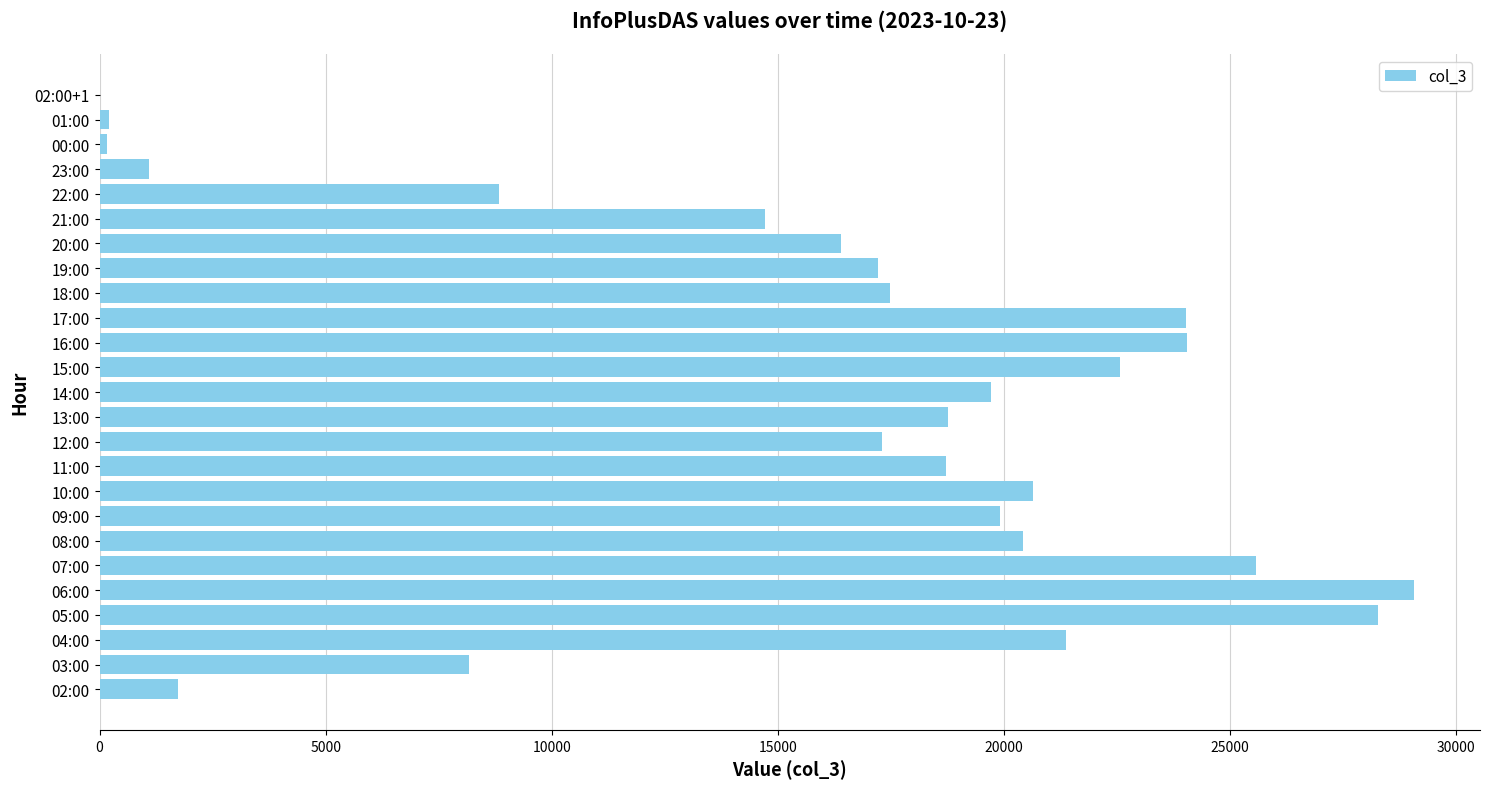

The value at 19:00 is 7362. True or false?

False